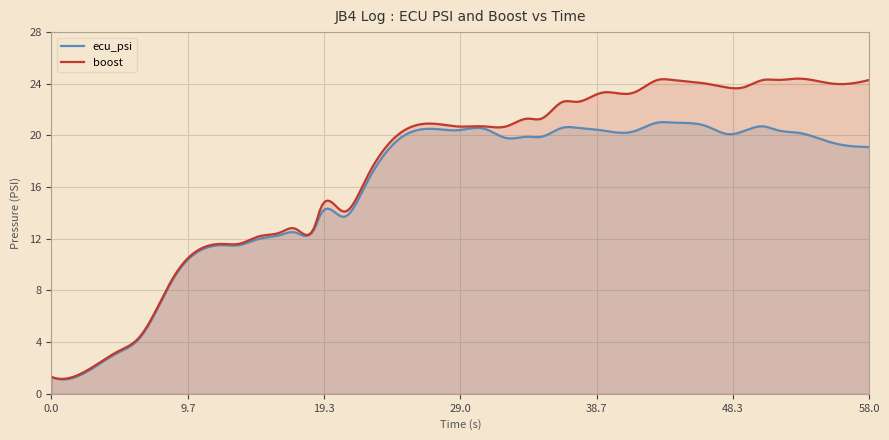

What is the average value of the ecu_psi series?

15.8